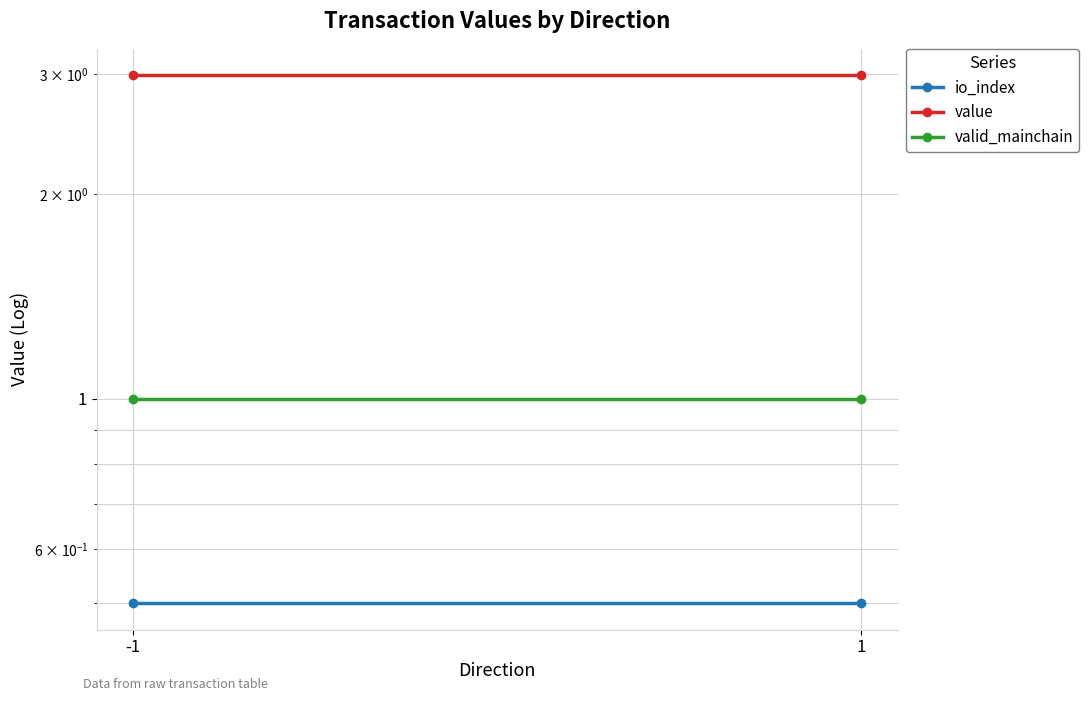

How many lines are shown in the chart?

3